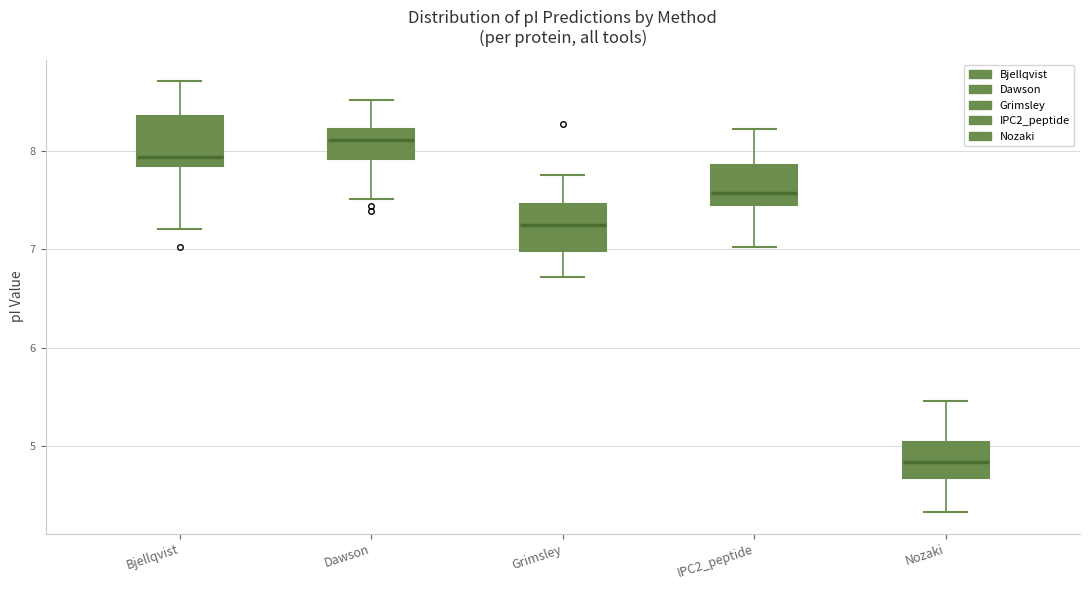

Reading left to right, transcribe this box plot: for each box, give where its median line is, the range the box spans, and where its two whiskers end, as read against the y-axis. The values are not printed on the chart, so give them approximately, as read against the axis.

Bjellqvist: median 7.9, box 7.8 to 8.4, whiskers 7.2 to 8.7
Dawson: median 8.1, box 7.9 to 8.2, whiskers 7.5 to 8.5
Grimsley: median 7.2, box 7.0 to 7.5, whiskers 6.7 to 7.8
IPC2_peptide: median 7.6, box 7.5 to 7.9, whiskers 7.0 to 8.2
Nozaki: median 4.8, box 4.7 to 5.0, whiskers 4.3 to 5.5